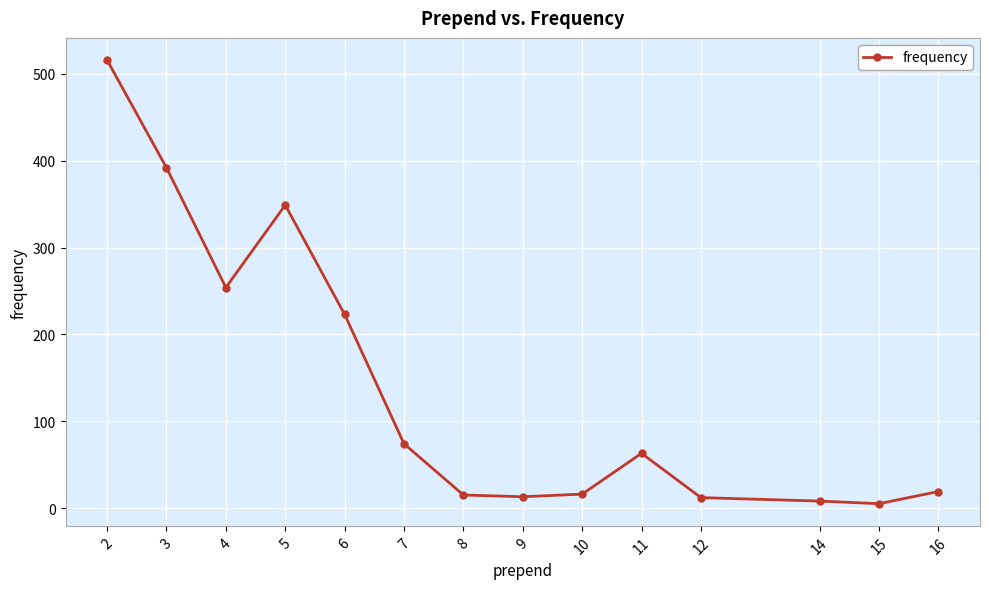

What is the difference between the maximum and minimum values?

511